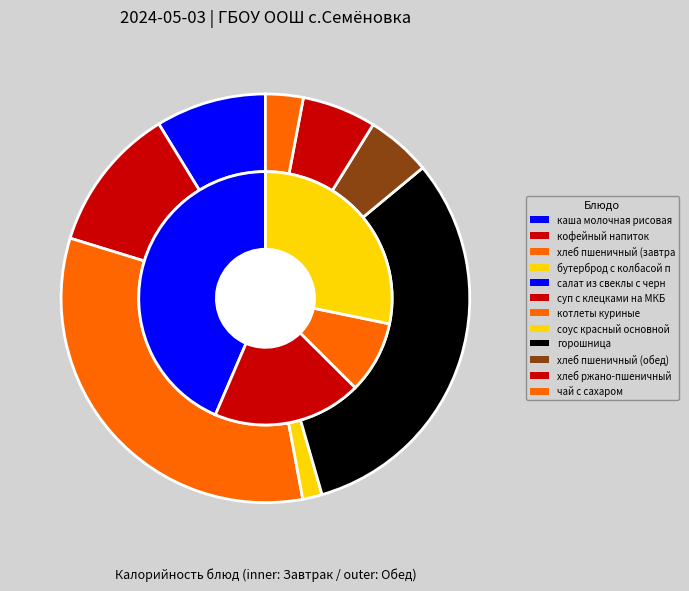

What is the ratio of the value at салат из свеклы с черносливом to the value at котлеты куриные?

0.3